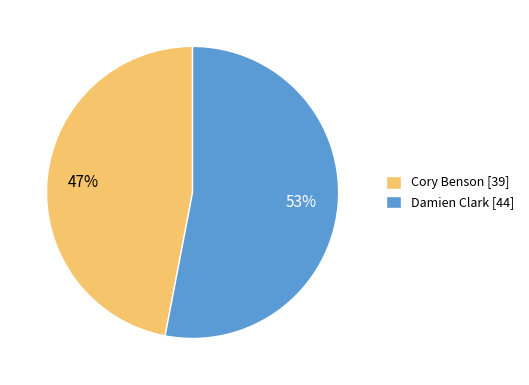

What percentage is the Cory Benson slice, to the nearest percent?

47%